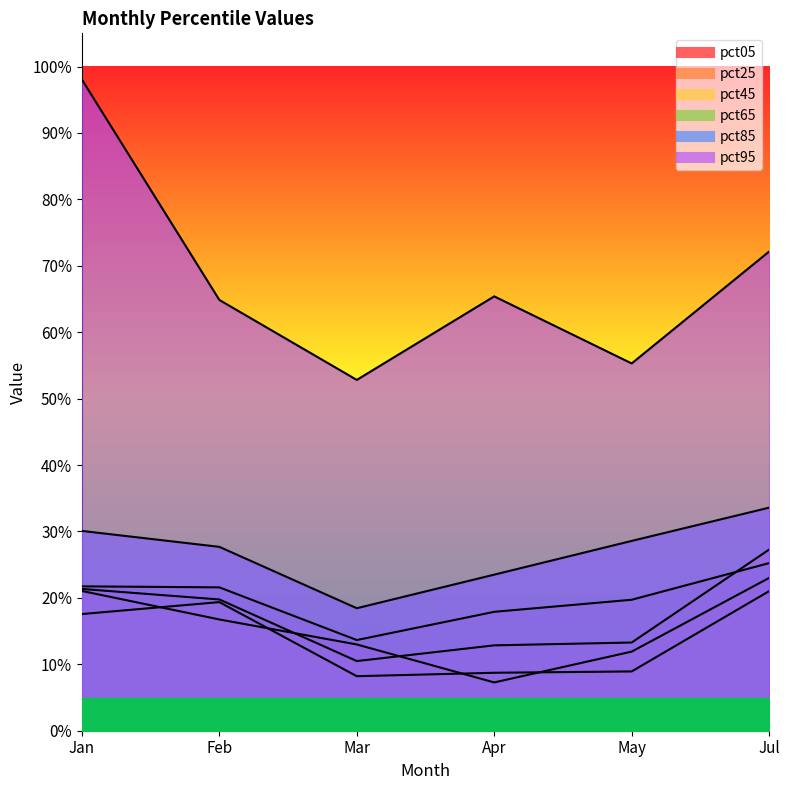

What are all the series names shown in the legend?

pct05, pct25, pct45, pct65, pct85, pct95